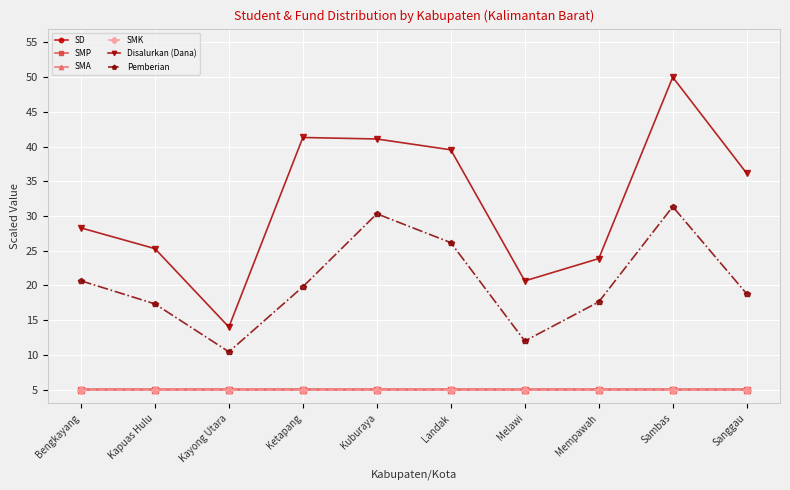

What is the label of the 7th point from the left?

Melawi